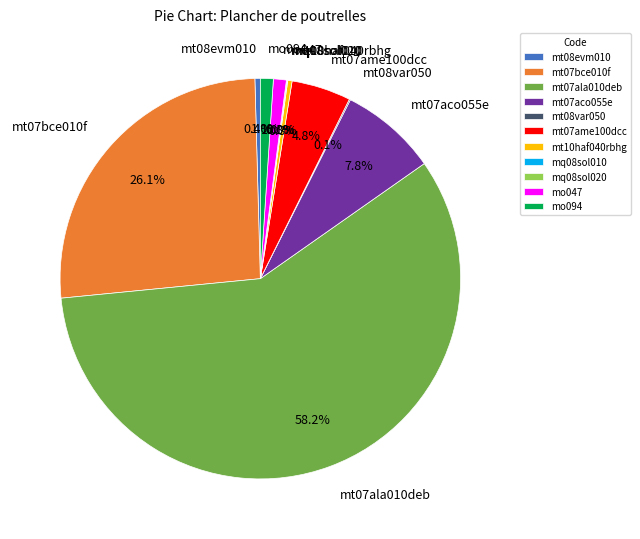

To the nearest percent, what percentage of the pie is mt07ame100dcc?

5%